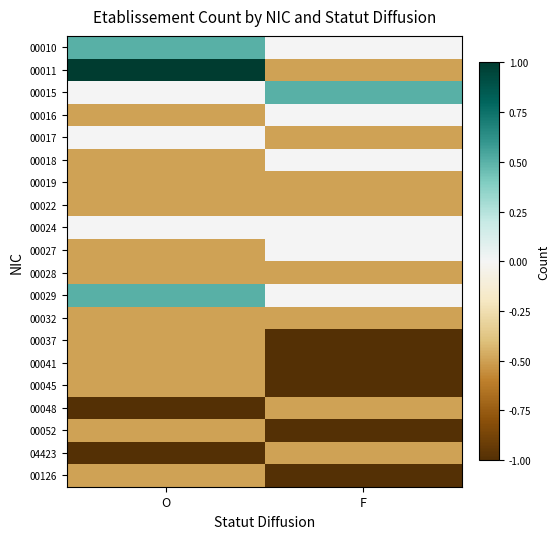

Reading left to right, extract all data points from this chart.

00010: O=0.5	F=0.0
00011: O=1.0	F=-0.5
00015: O=0.0	F=0.5
00016: O=-0.5	F=0.0
00017: O=0.0	F=-0.5
00018: O=-0.5	F=0.0
00019: O=-0.5	F=-0.5
00022: O=-0.5	F=-0.5
00024: O=0.0	F=0.0
00027: O=-0.5	F=0.0
00028: O=-0.5	F=-0.5
00029: O=0.5	F=0.0
00032: O=-0.5	F=-0.5
00037: O=-0.5	F=-1.0
00041: O=-0.5	F=-1.0
00045: O=-0.5	F=-1.0
00048: O=-1.0	F=-0.5
00052: O=-0.5	F=-1.0
04423: O=-1.0	F=-0.5
00126: O=-0.5	F=-1.0